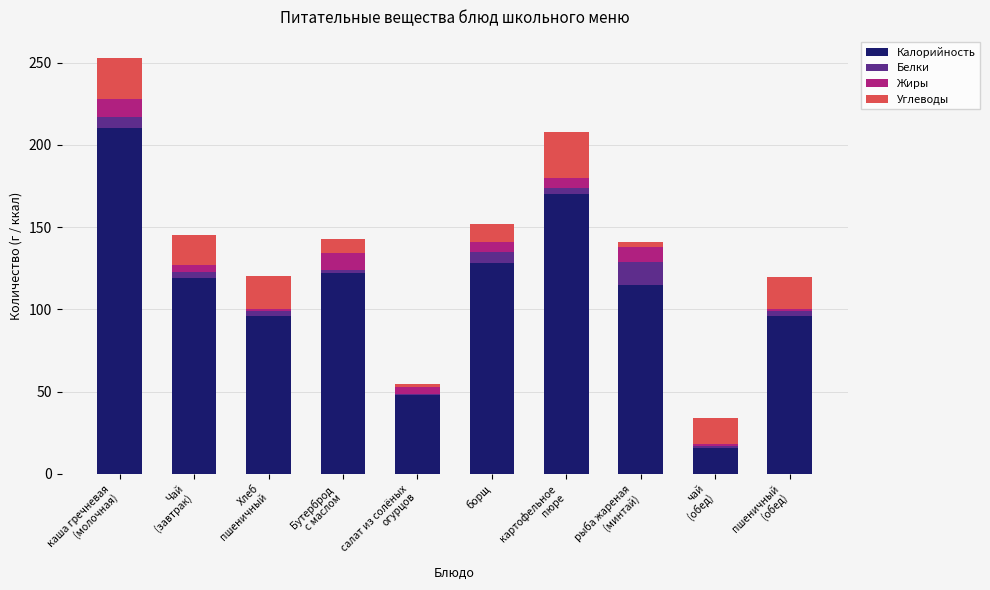

What is the value of the Калорийность bar at the 8th from the left?

115.0